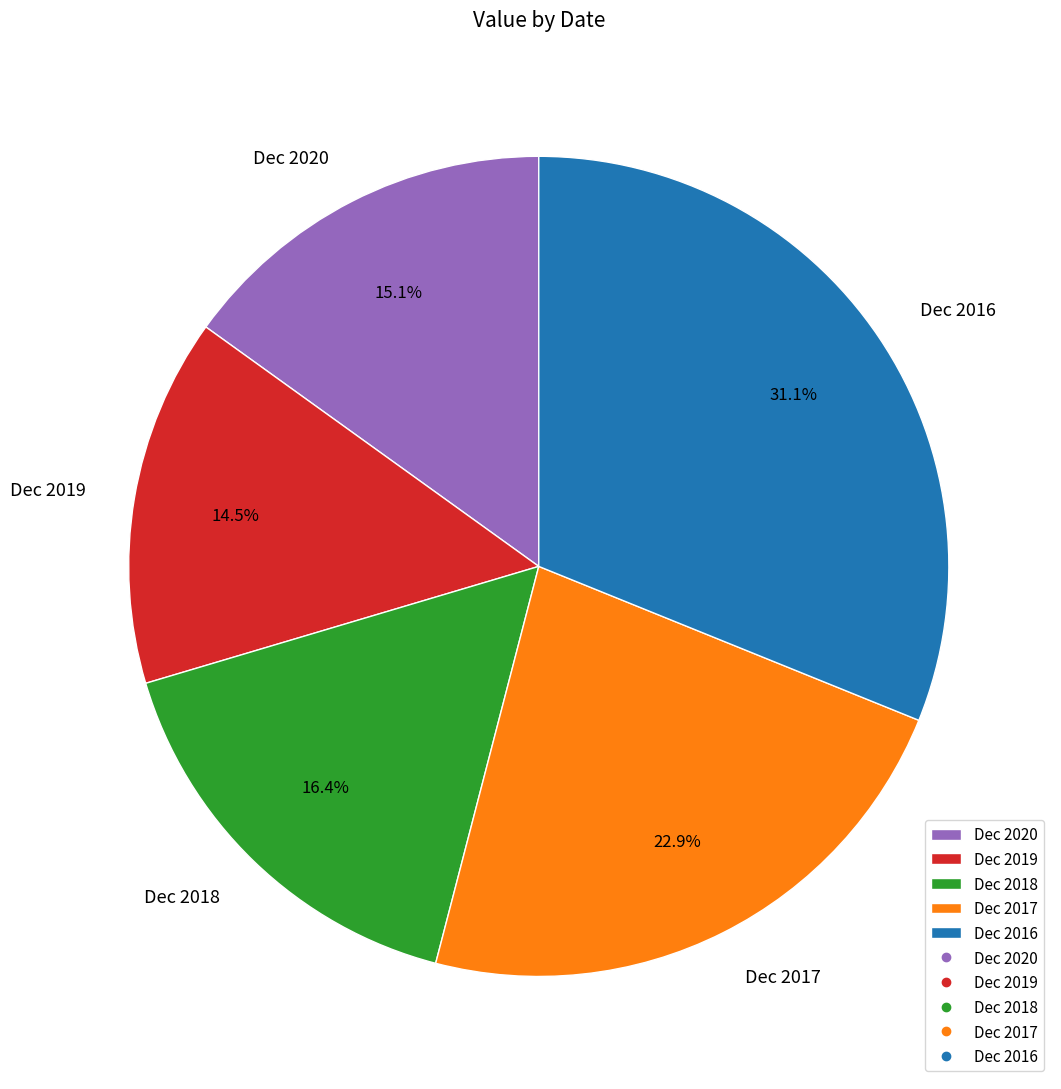

Which has a higher value, Dec 2016 or Dec 2019?

Dec 2016